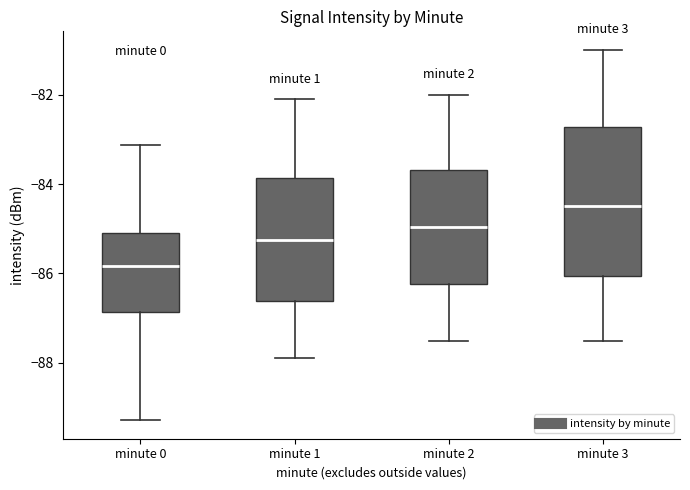

Reading left to right, transcribe this box plot: for each box, give where its median line is, the range the box spans, and where its two whiskers end, as read against the y-axis. The values are not printed on the chart, so give them approximately, as read against the axis.

minute 0: median -85.8, box -86.8 to -85.0, whiskers -89.2 to -83.2
minute 1: median -85.2, box -86.6 to -83.8, whiskers -87.8 to -82.0
minute 2: median -85.0, box -86.2 to -83.6, whiskers -87.4 to -82.0
minute 3: median -84.4, box -86.0 to -82.8, whiskers -87.4 to -81.0